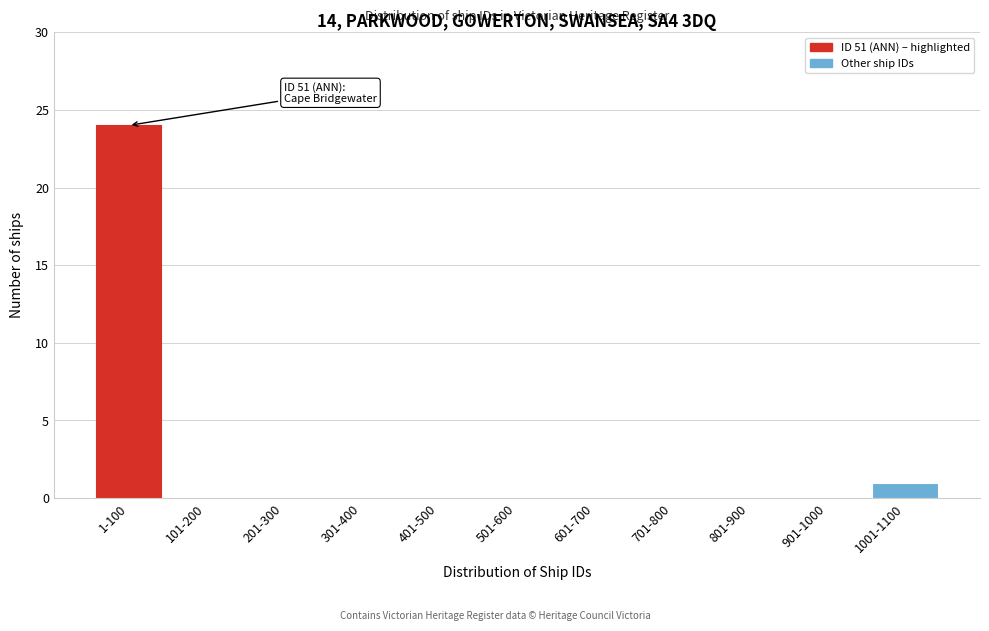

Reading left to right, what are all the values shown in this chart?

1-100=24	101-200=0	201-300=0	301-400=0	401-500=0	501-600=0	601-700=0	701-800=0	801-900=0	901-1000=0	1001-1100=1